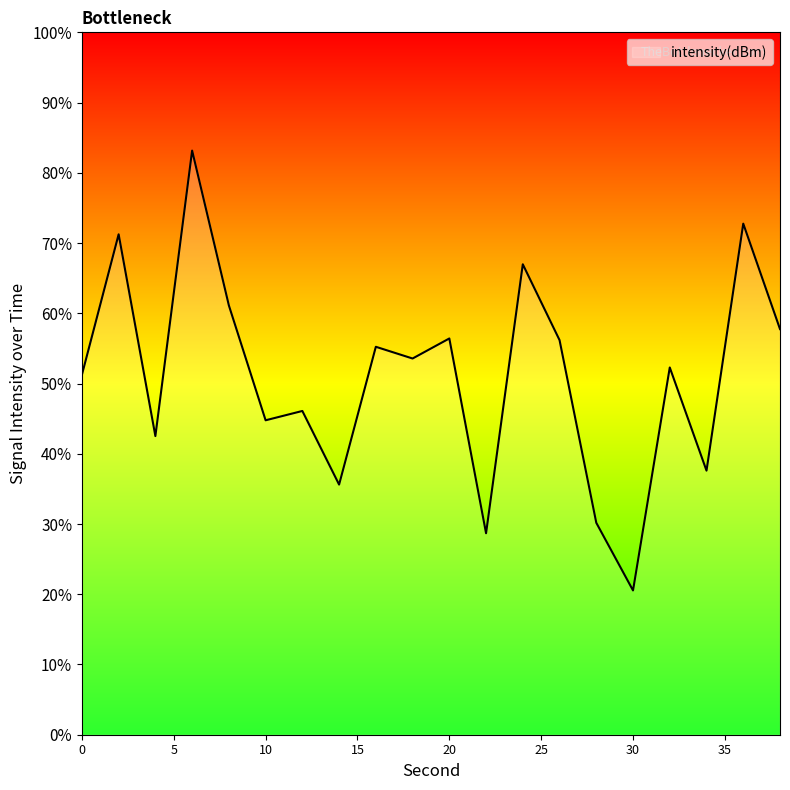

What is the sum of the values at 14 and 4?

-280.9